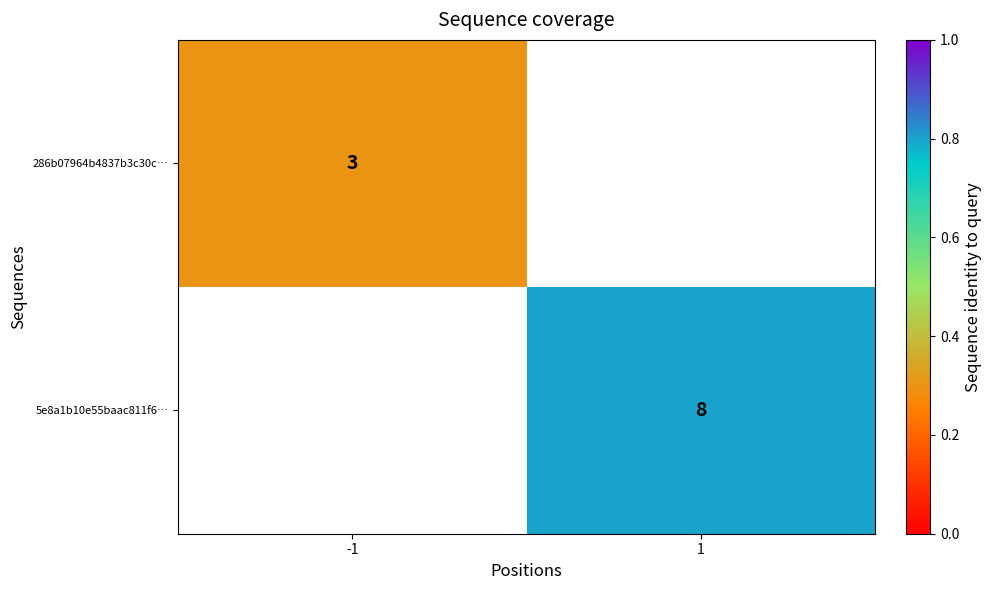

What is the smallest value displayed?

3.0